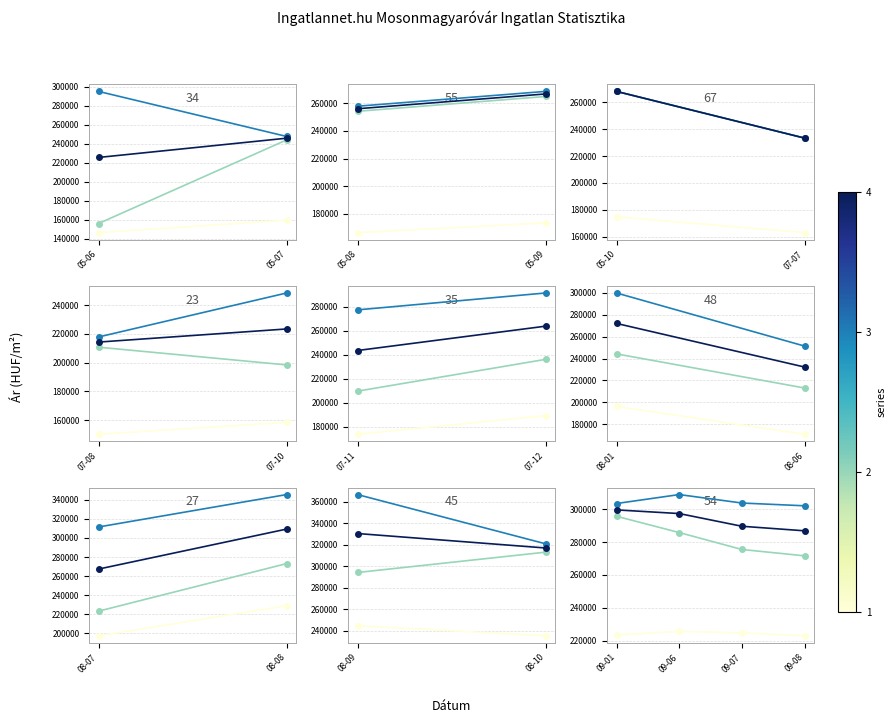

What is the total value across all series at 09-01?

1122144